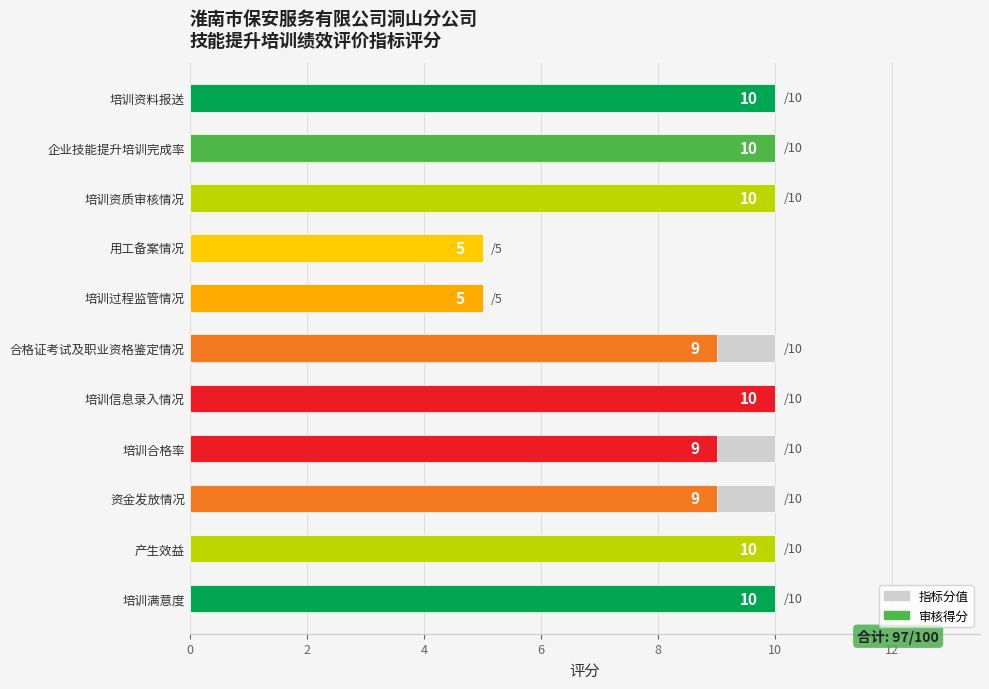

What is the average value?

9